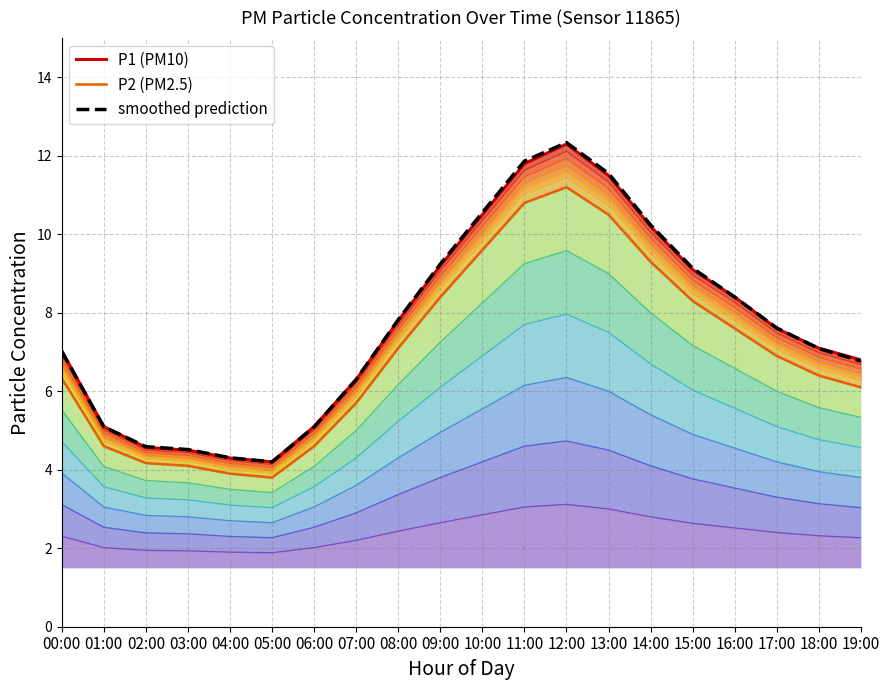

True or false: smoothed prediction and P2 (PM2.5) cross at least once.

False